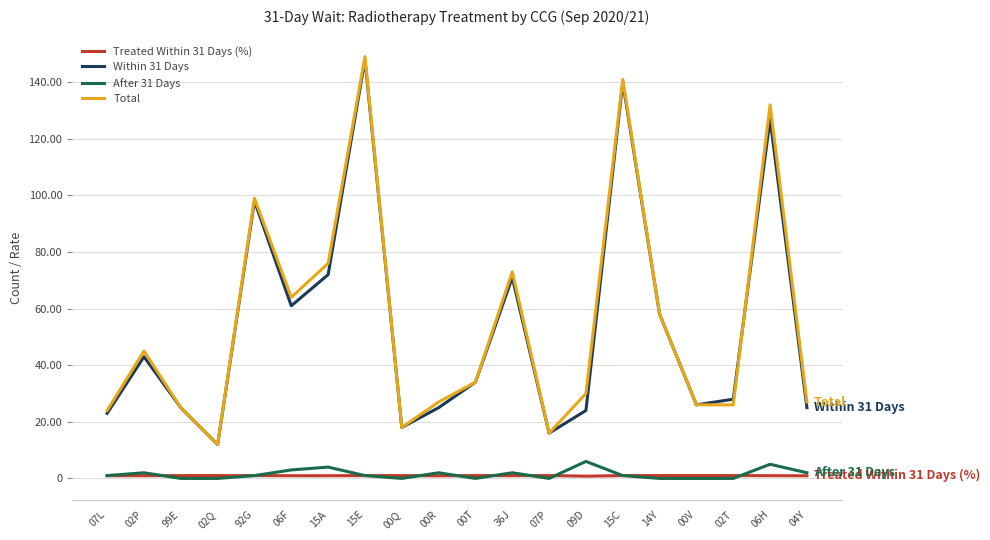

Is it true that Total equals 25.0 at 99E?

True